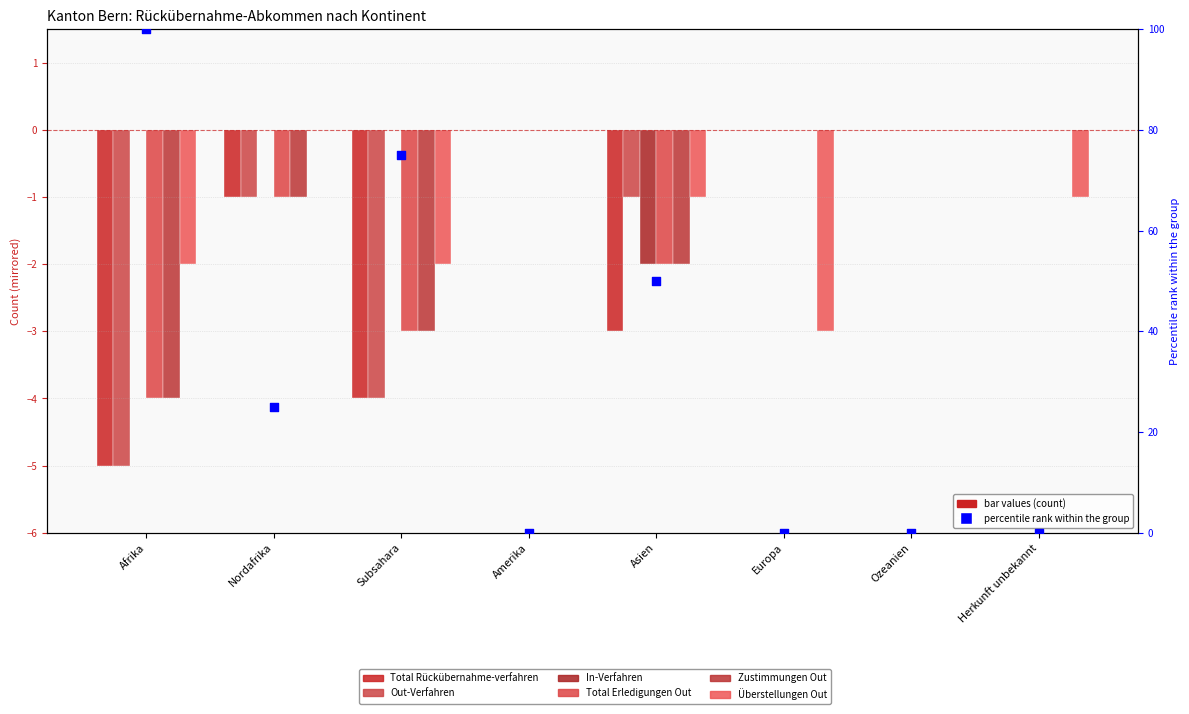

What are all the series names shown in the legend?

Total Rückübernahme-verfahren, Out-Verfahren, In-Verfahren, Total Erledigungen Out, Zustimmungen Out, Überstellungen Out